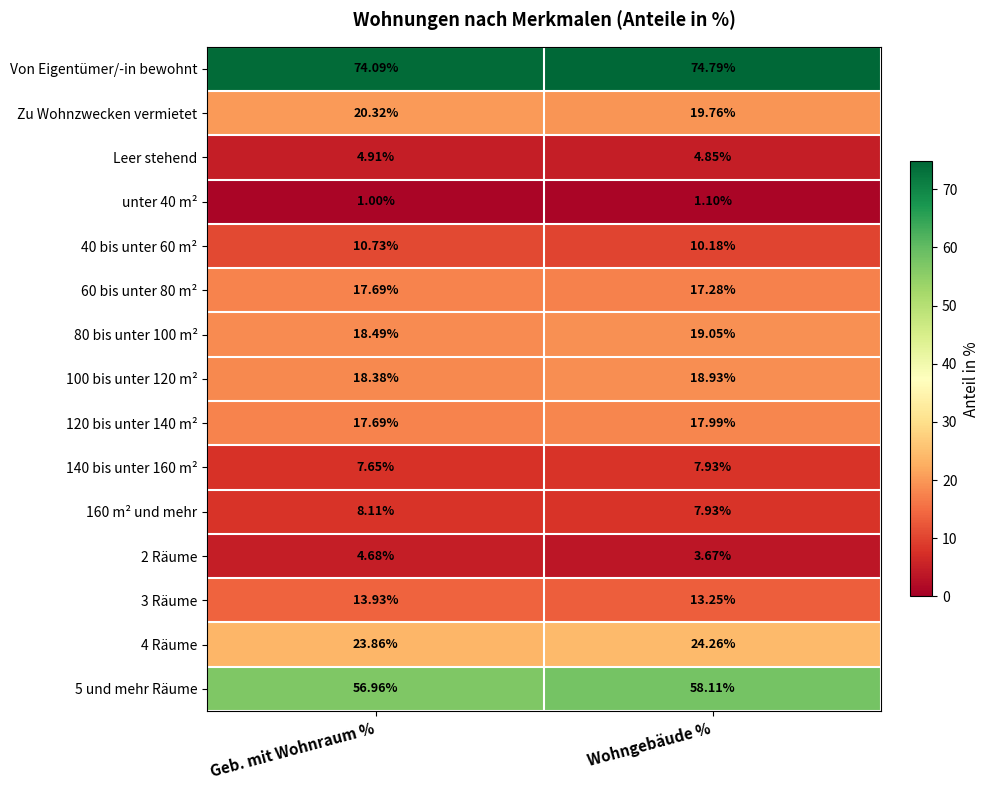

Where is 5 und mehr Räume nearest to the value 57?

Geb. mit Wohnraum %